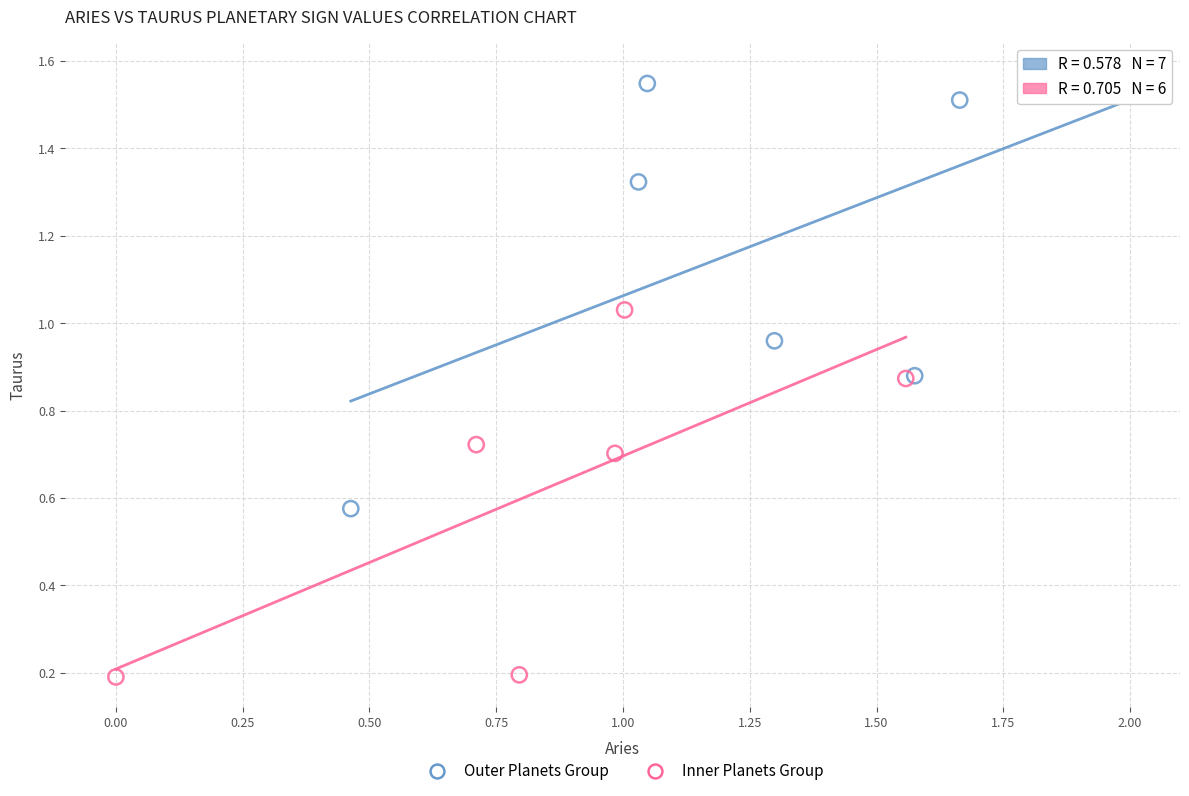

Which series reaches the maximum Y coordinate?

Outer Planets Group